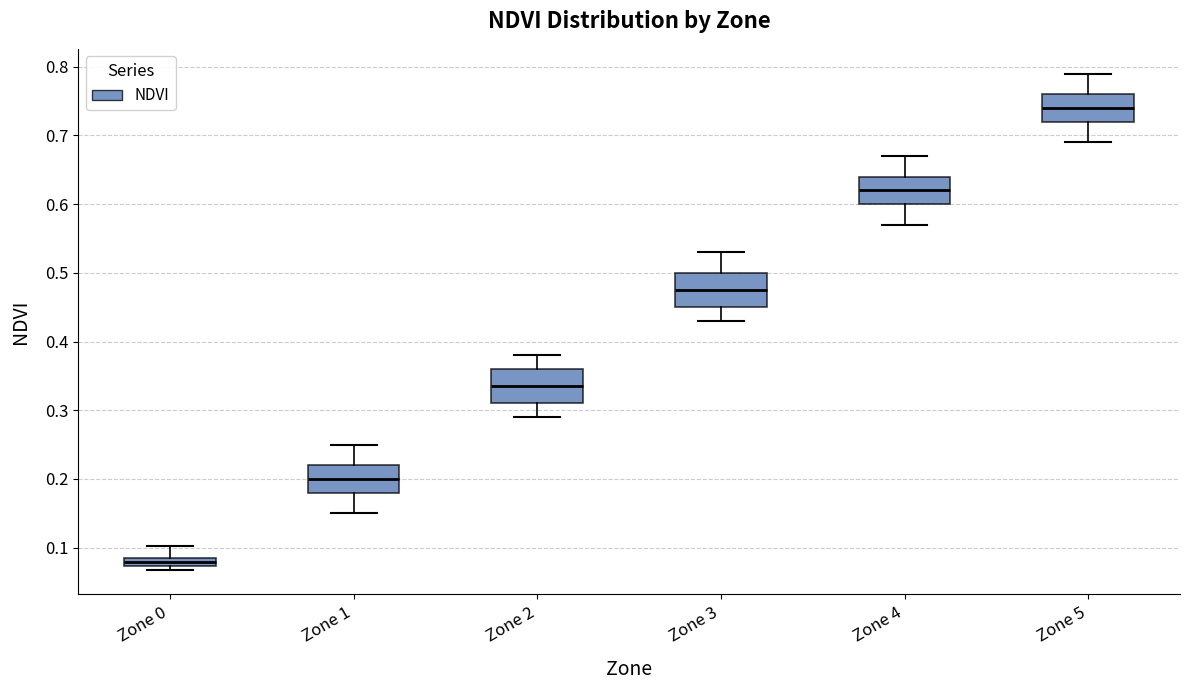

Where is the upper edge of the box for Zone 0 on the y-axis? The values are not printed on the chart, so give them approximately, as read against the axis.

0.09